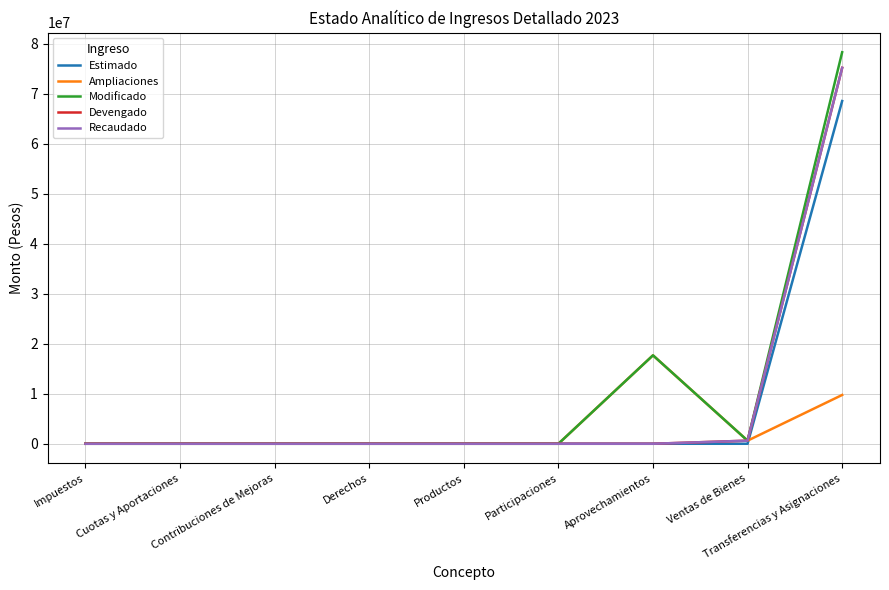

Which series has the largest total across all categories?

Modificado